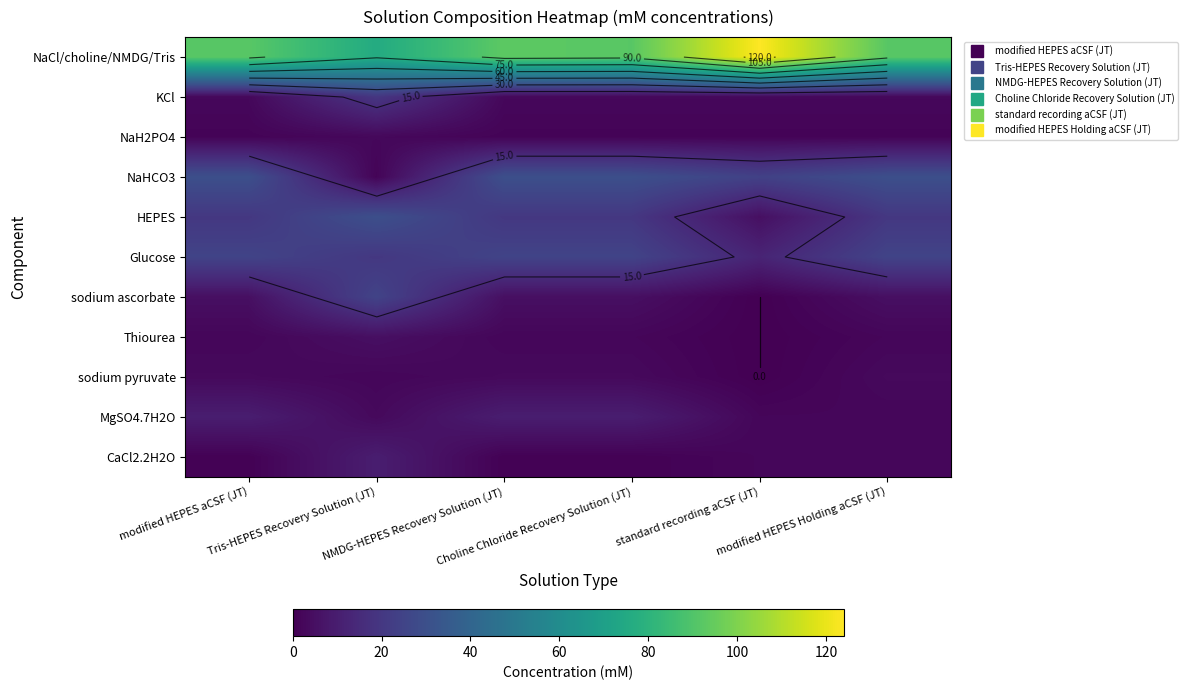

Which series changed the most between Tris-HEPES Recovery Solution (JT) and standard recording aCSF (JT)?

NaCl/choline/NMDG/Tris